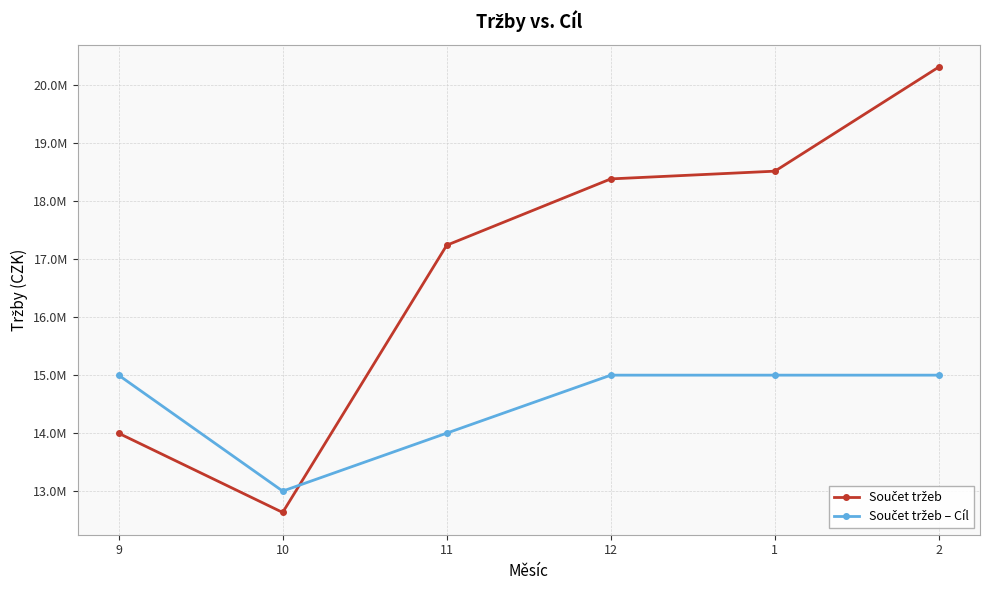

Does the chart have visible grid lines?

Yes